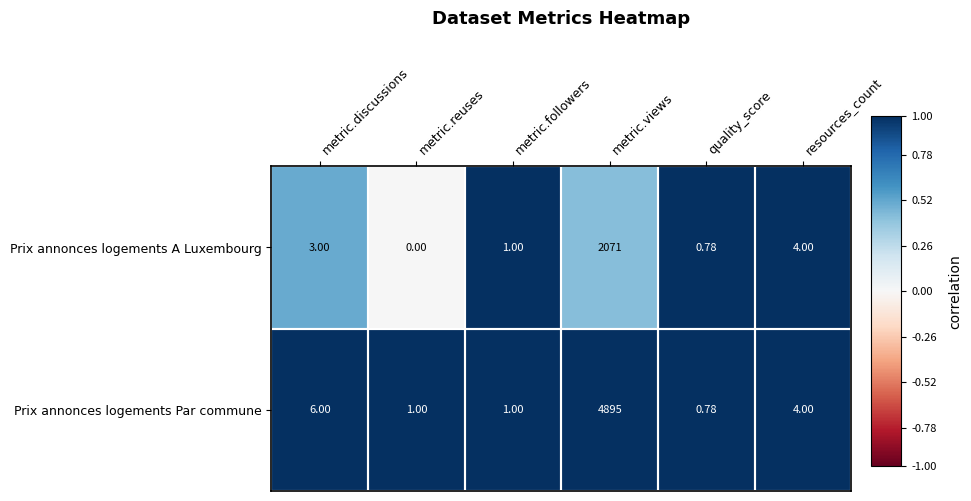

Rank the series by their maximum value, from highest to lowest.

Prix annonces logements Par commune, Prix annonces logements A Luxembourg